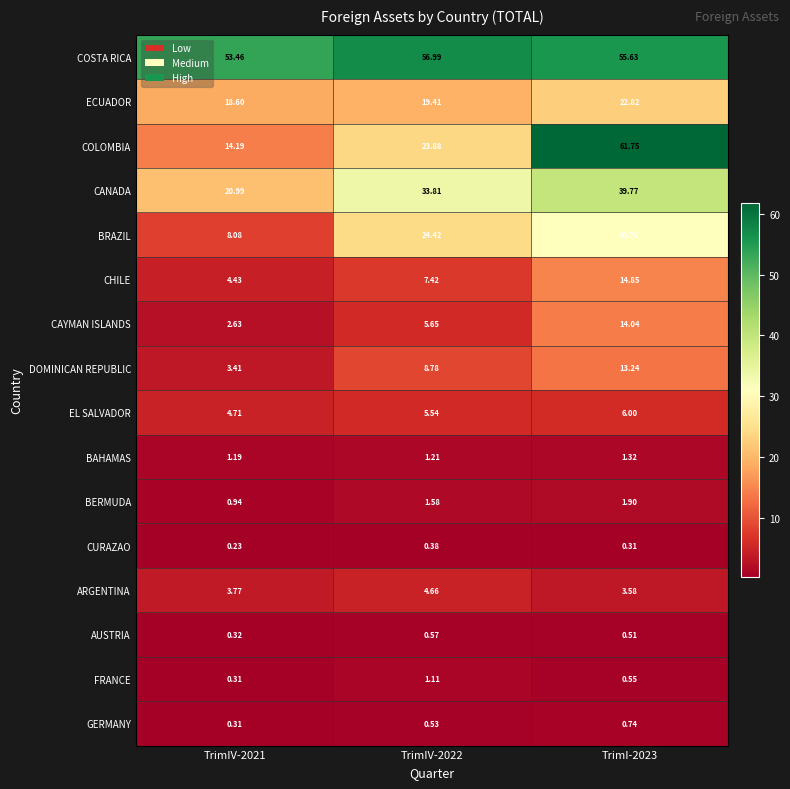

List the series in order of their peak value, lowest first.

CURAZAO, AUSTRIA, GERMANY, FRANCE, BAHAMAS, BERMUDA, ARGENTINA, EL SALVADOR, DOMINICAN REPUBLIC, CAYMAN ISLANDS, CHILE, ECUADOR, BRAZIL, CANADA, COSTA RICA, COLOMBIA